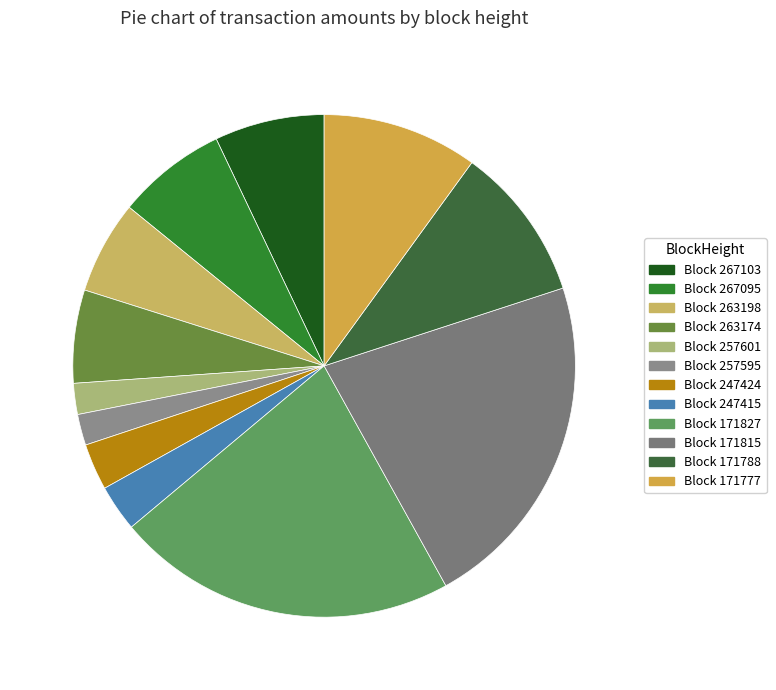

To the nearest percent, what is the difference between the largest and smallest slice percentages?

20%